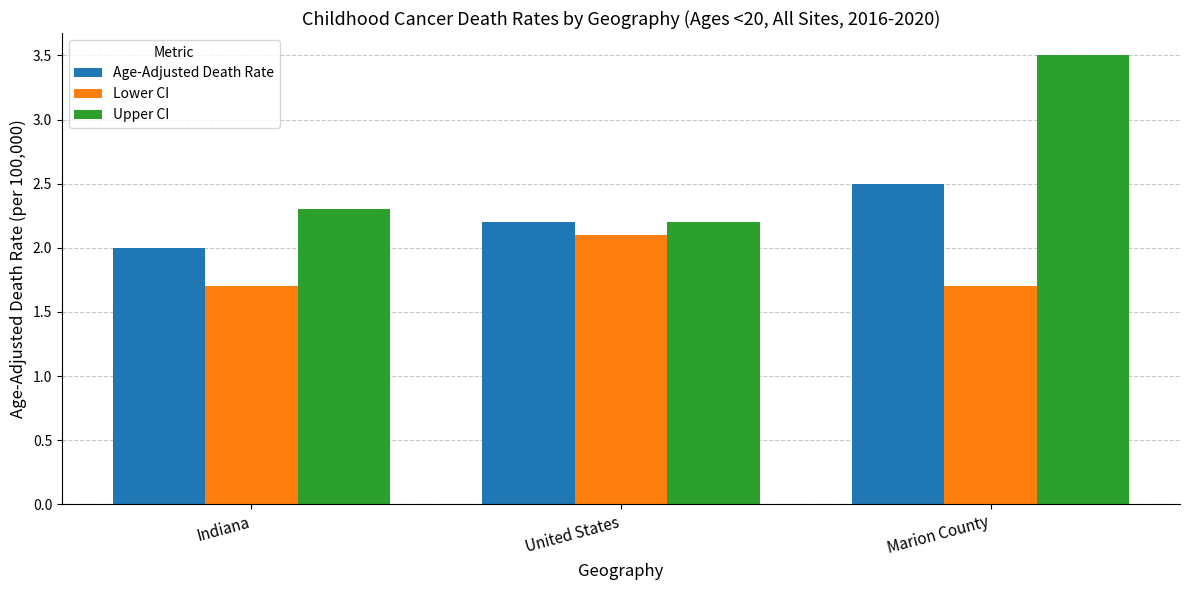

Reading right to left, transcribe all the data shown in this chart.

Age-Adjusted Death Rate: Marion County=2.5	United States=2.2	Indiana=2.0
Lower CI: Marion County=1.7	United States=2.1	Indiana=1.7
Upper CI: Marion County=3.5	United States=2.2	Indiana=2.3